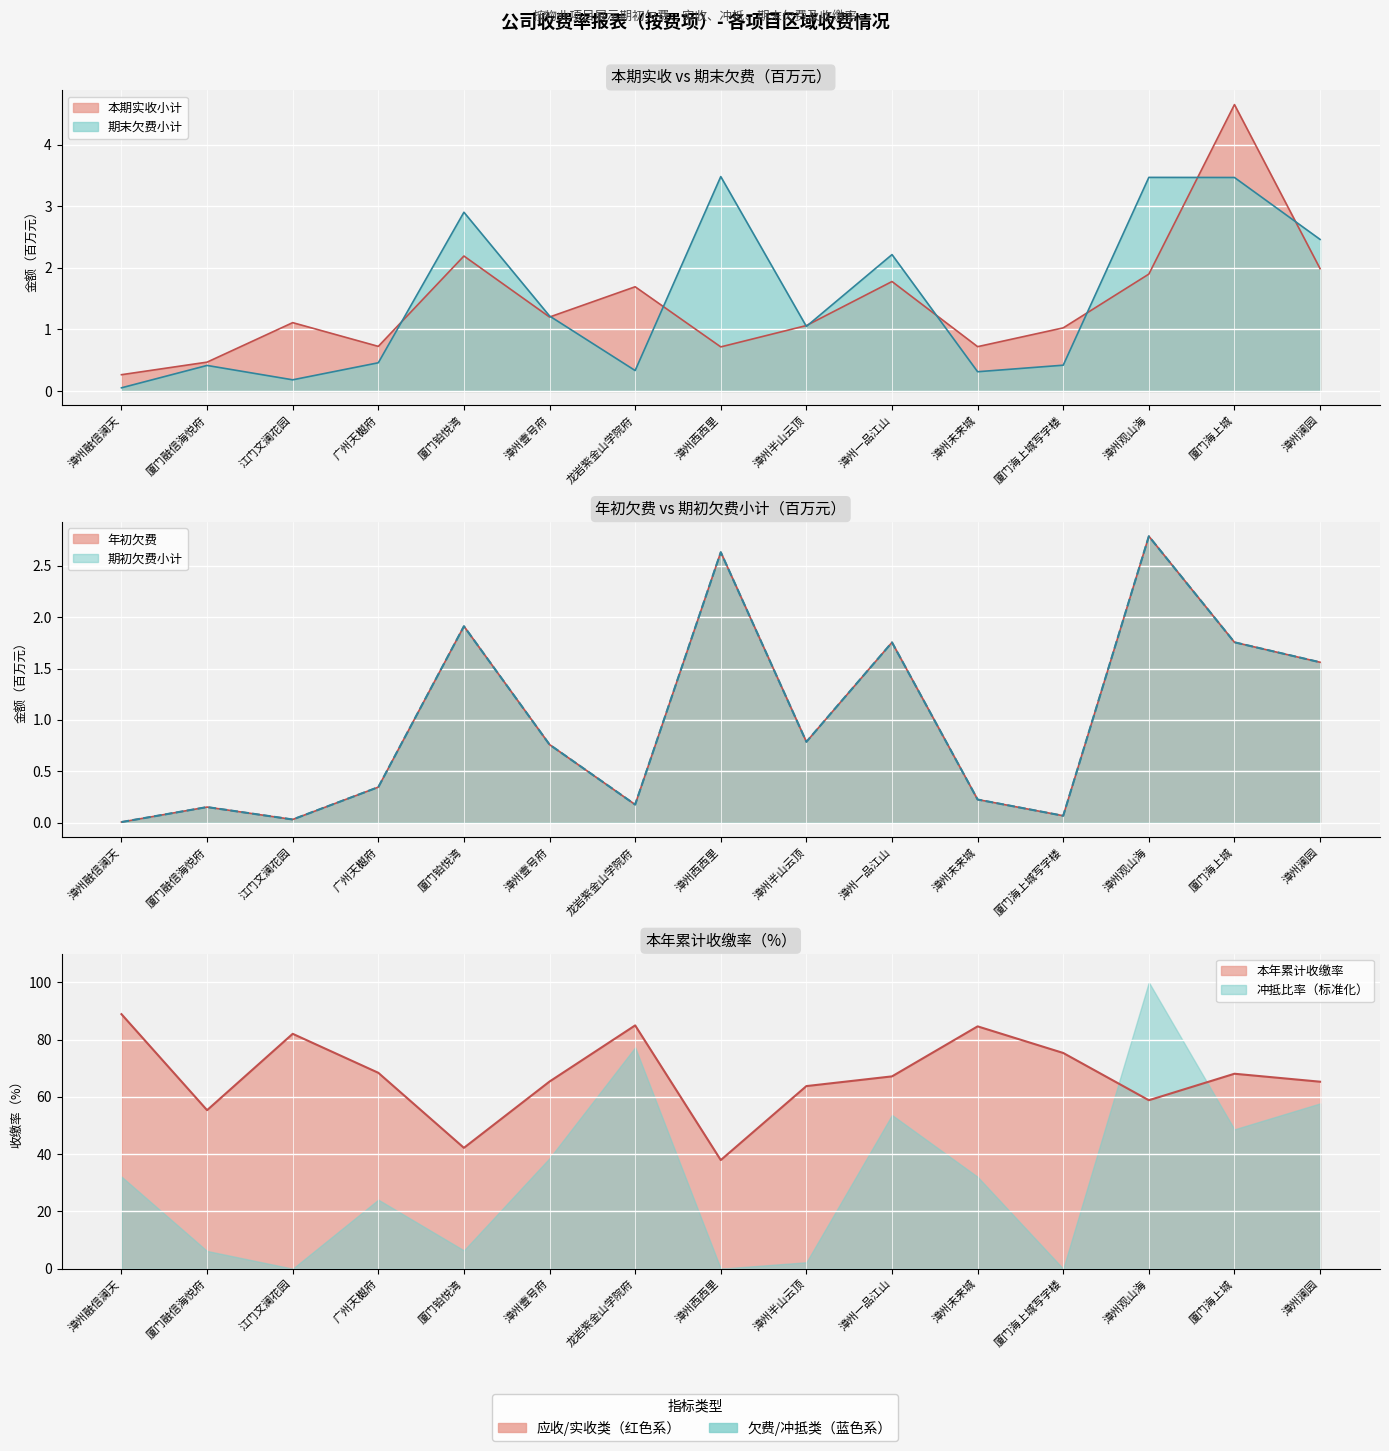

List the labels in order of 年初欠费 value, smallest first.

漳州融信澜天, 江门文澜花园, 厦门海上城写字楼, 厦门融信海悦府, 龙岩紫金山学院府, 漳州未来城, 广州天樾府, 漳州壹号府, 漳州半山云顶, 漳州澜园, 漳州一品江山, 厦门海上城, 厦门铂悦湾, 漳州西西里, 漳州观山海